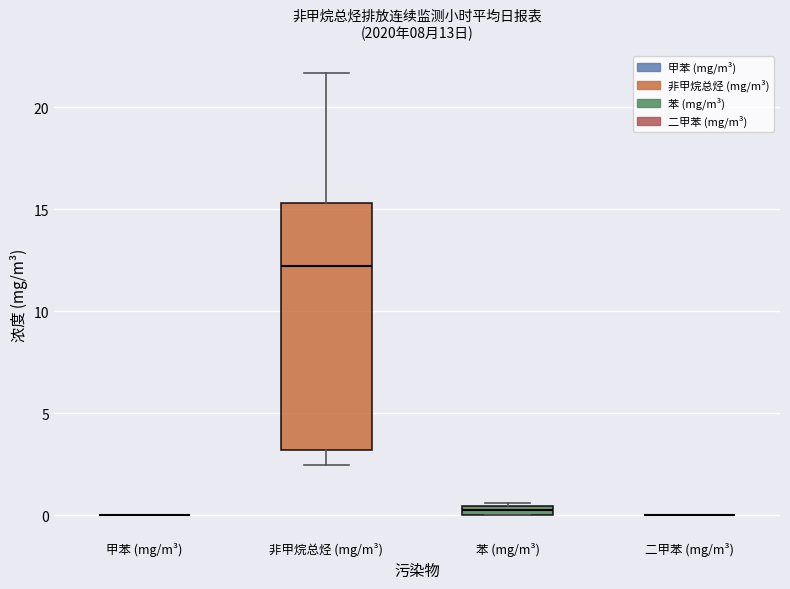

Which box is the tallest, from its lower edge to its upper edge?

非甲烷总烃 (mg/m³)